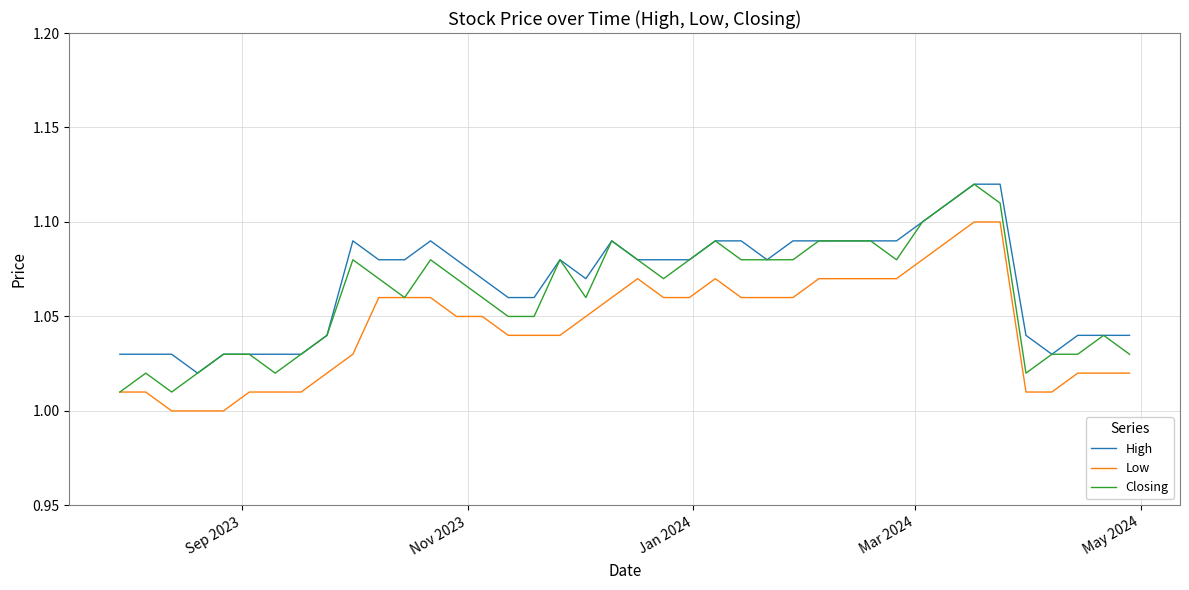

True or false: High and Low cross at least once.

False